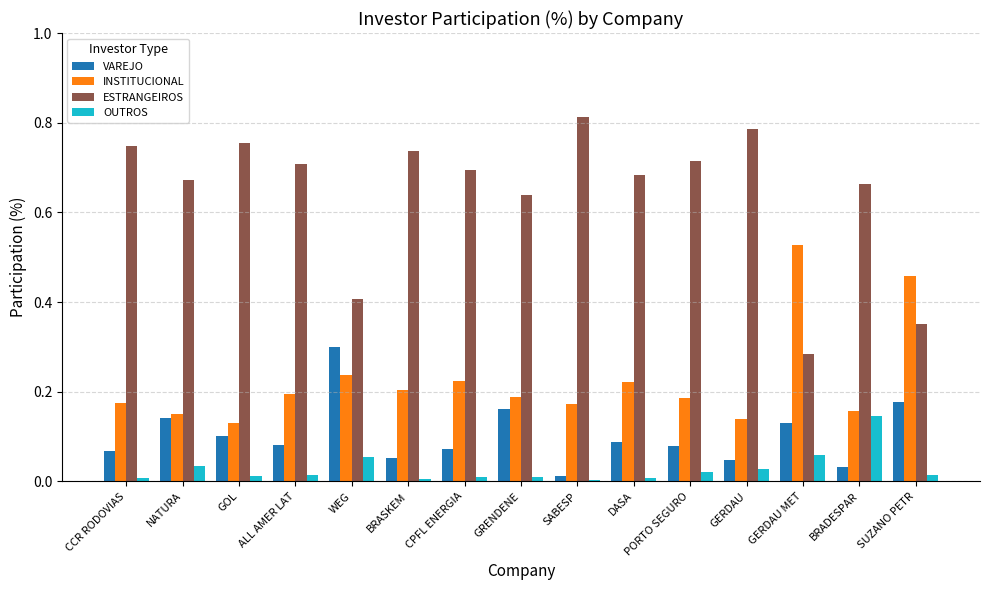

Which series has the widest spread of values?

ESTRANGEIROS